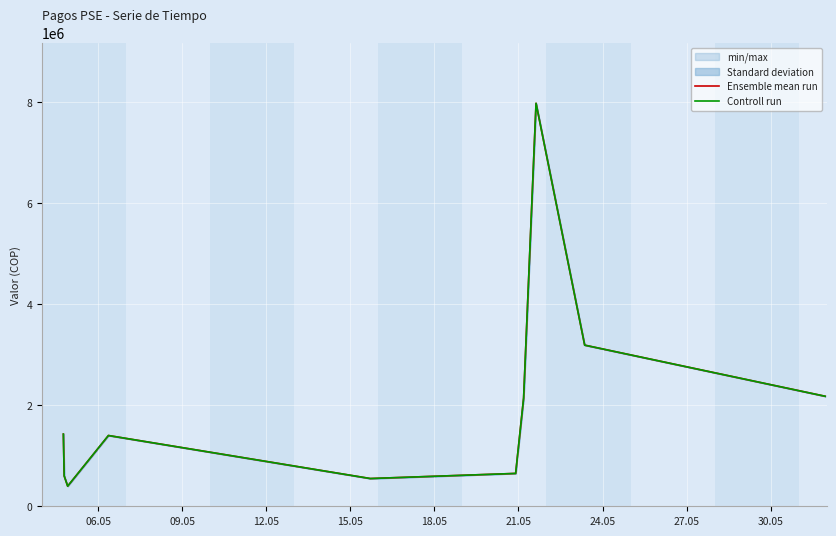

At how many categories does at least one series exceed 5445947?

1